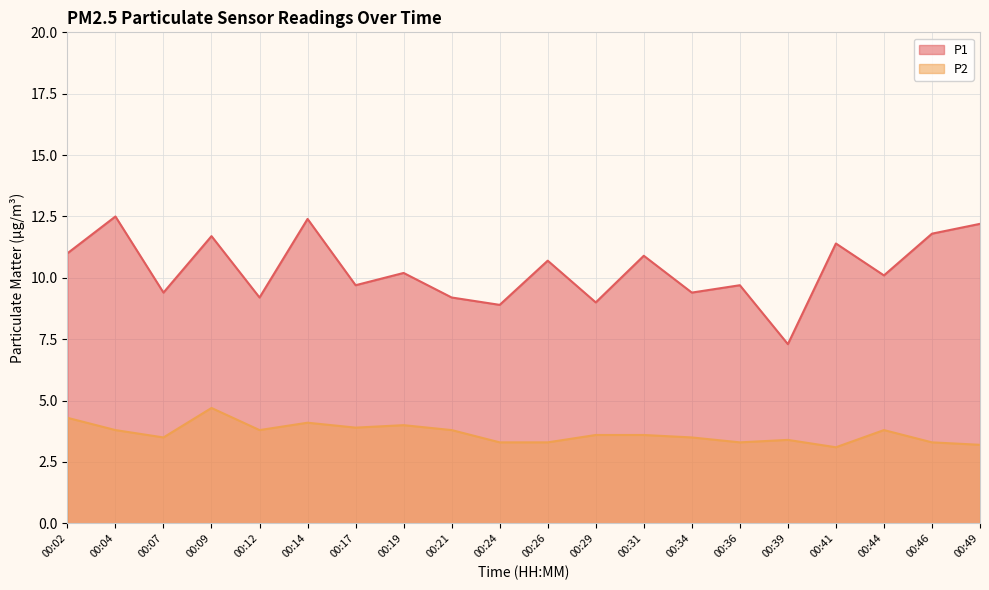

True or false: P2 and P1 cross at least once.

False